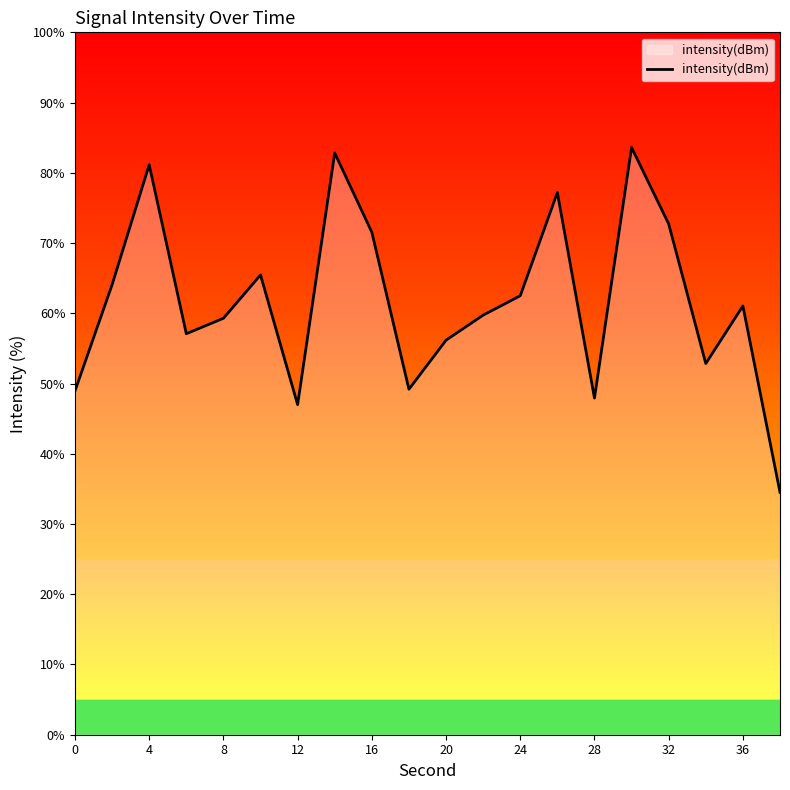

What is the difference between the maximum and minimum values?

49.1